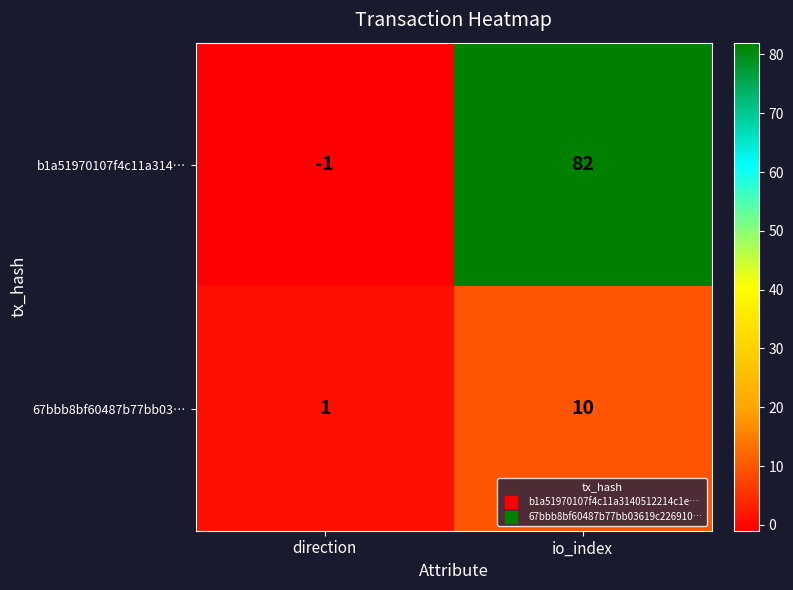

What is the difference between the maximum and minimum values in the 67bbb8bf60487b77bb03… series?

9